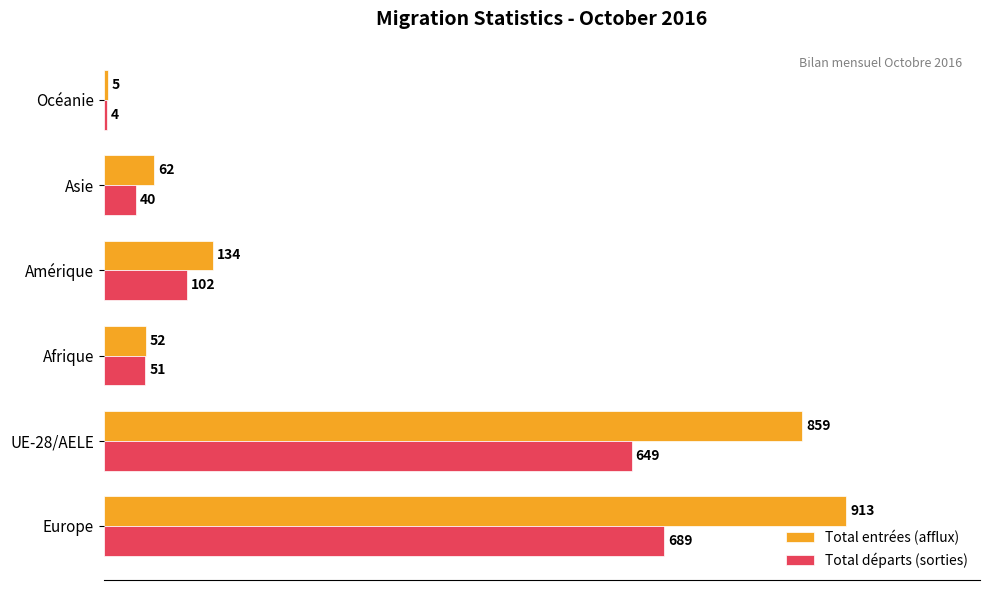

Is it true that Total départs (sorties) equals 972 at UE-28/AELE?

False